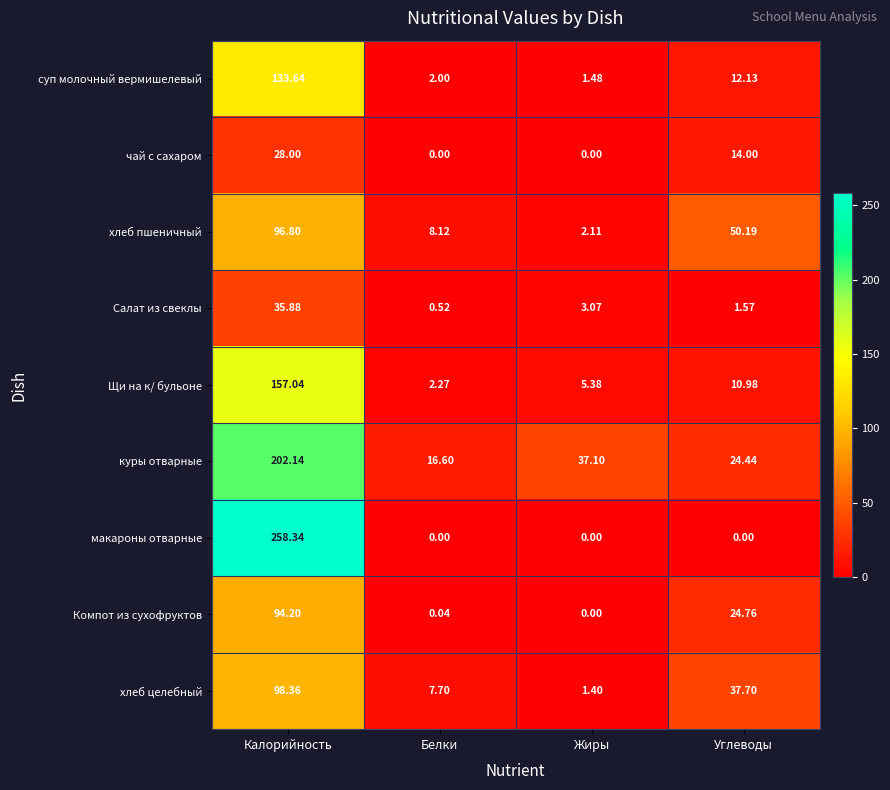

Which category has the highest value across all series?

Калорийность